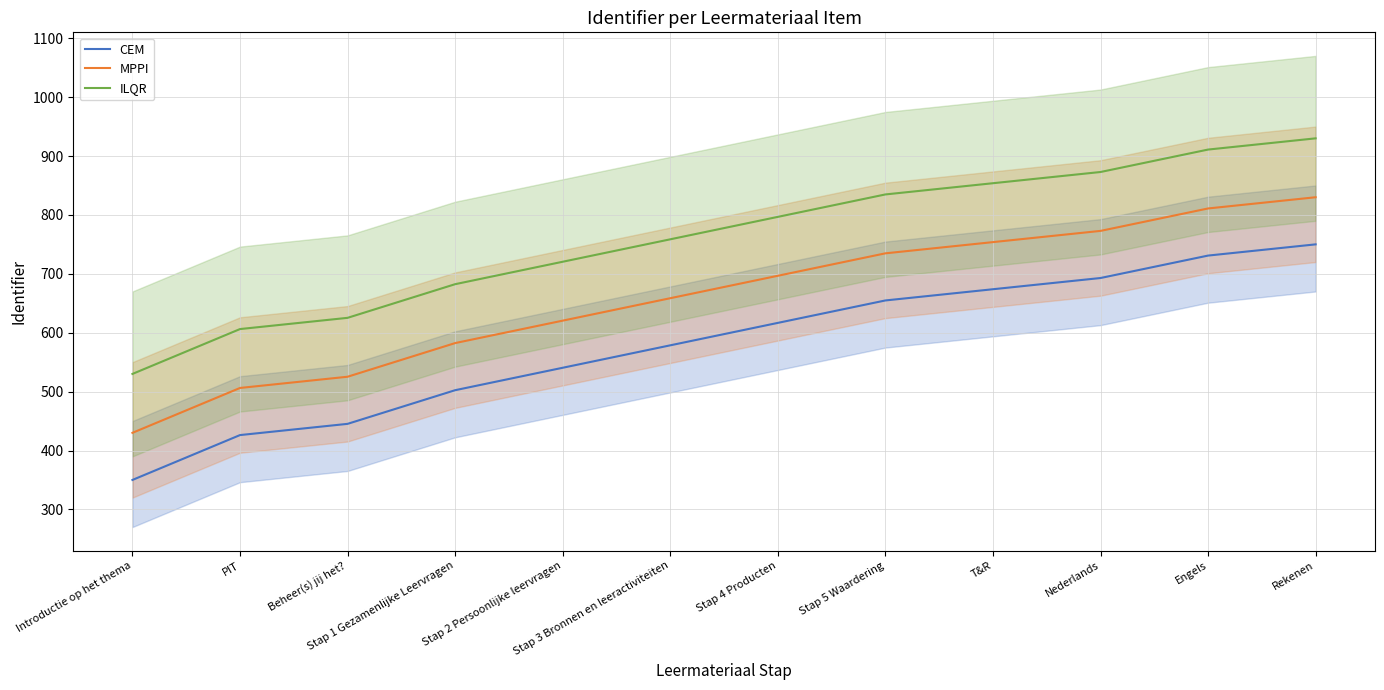

At which category does the chart reach its peak across all series?

Rekenen